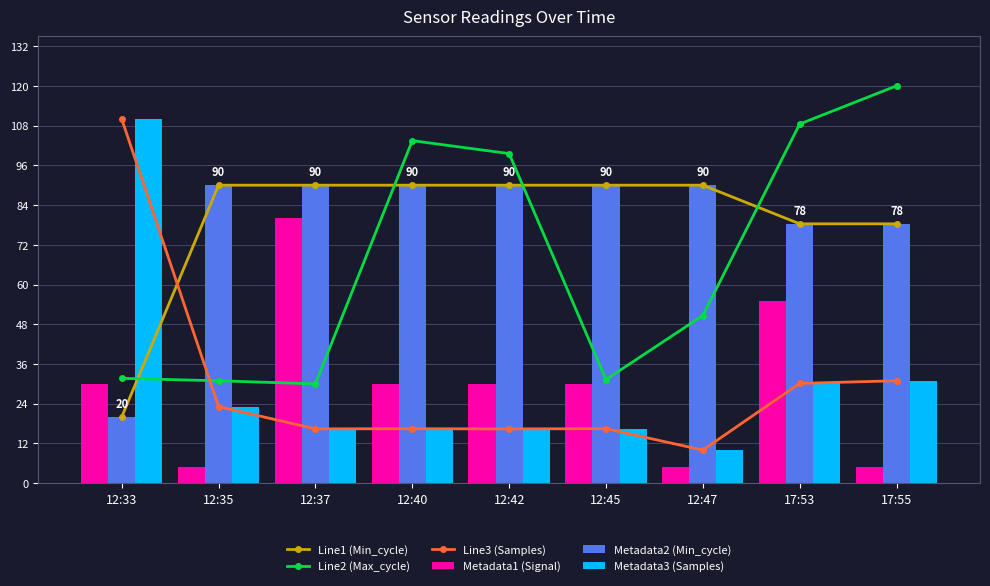

Which category has the highest value in the Metadata1 (Signal) series?

12:37